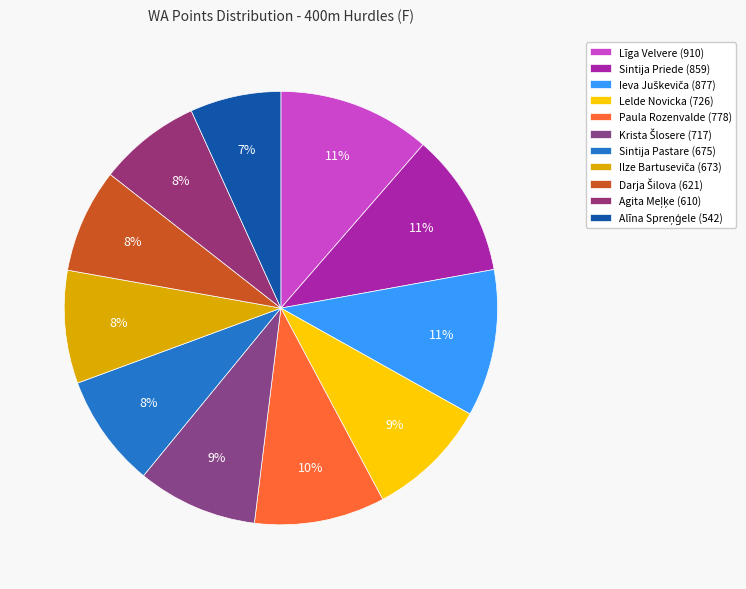

Rank the categories by value from highest to lowest.

Līga Velvere, Ieva Juškeviča, Sintija Priede, Paula Rozenvalde, Lelde Novicka, Krista Šlosere, Sintija Pastare, Ilze Bartuseviča, Darja Šilova, Agita Meļķe, Alīna Spreņģele